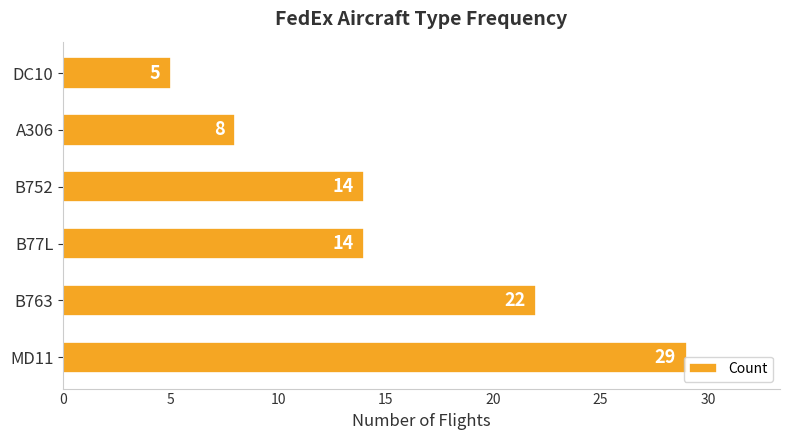

How many values are between 8 and 22?

4